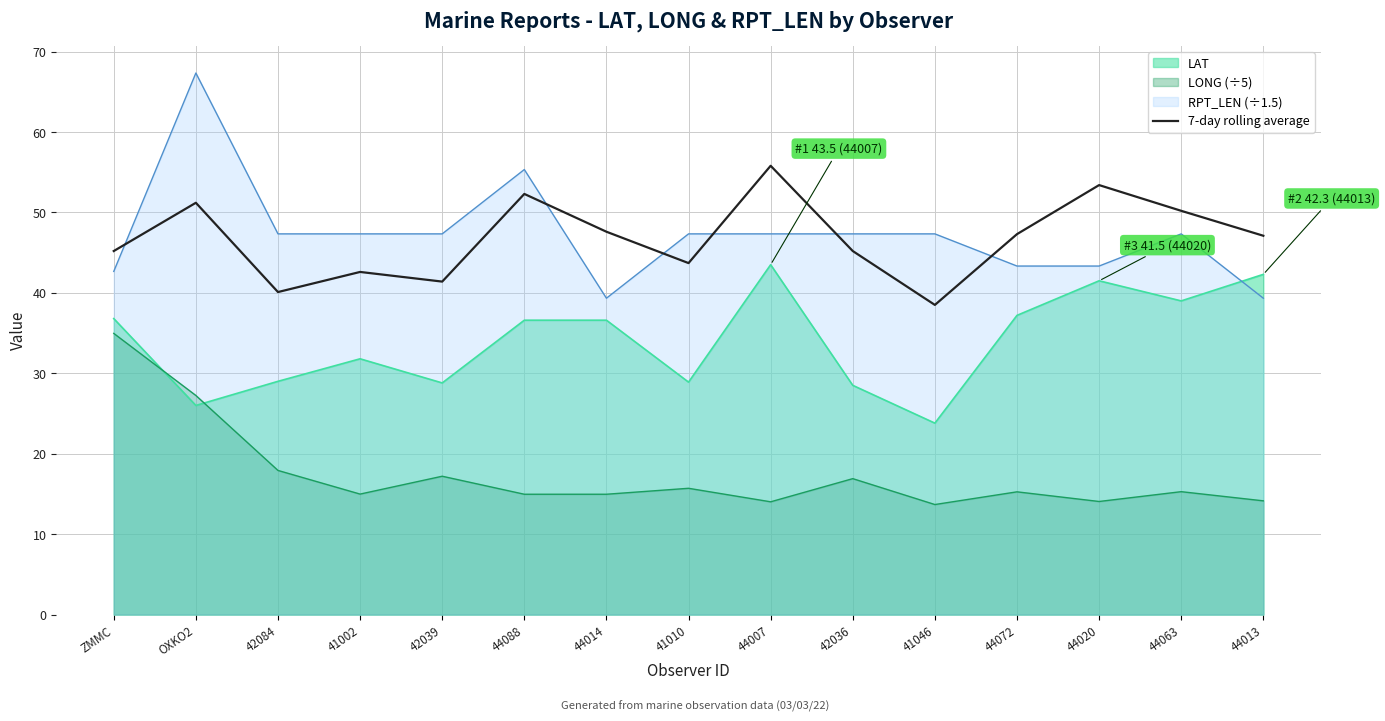

What is the greatest value displayed?

67.3